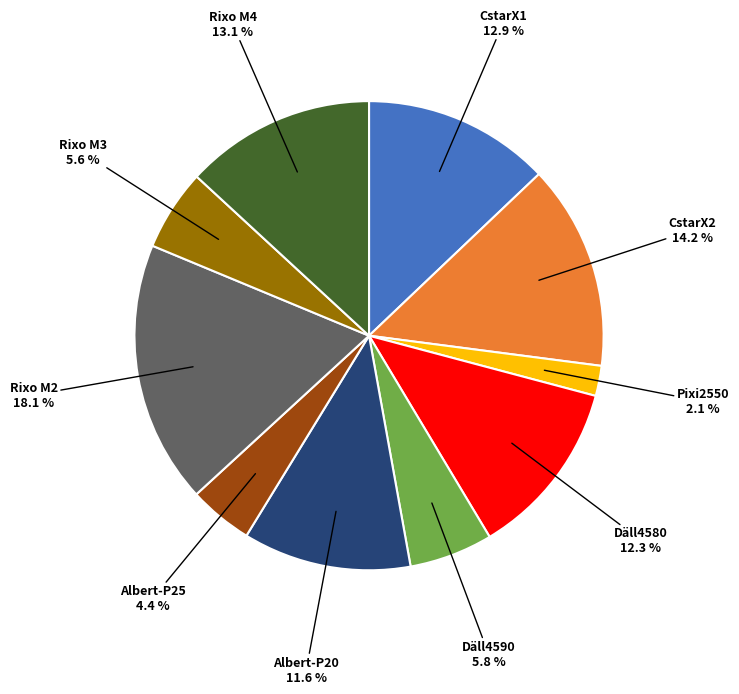

Does any single category account for the majority?

No